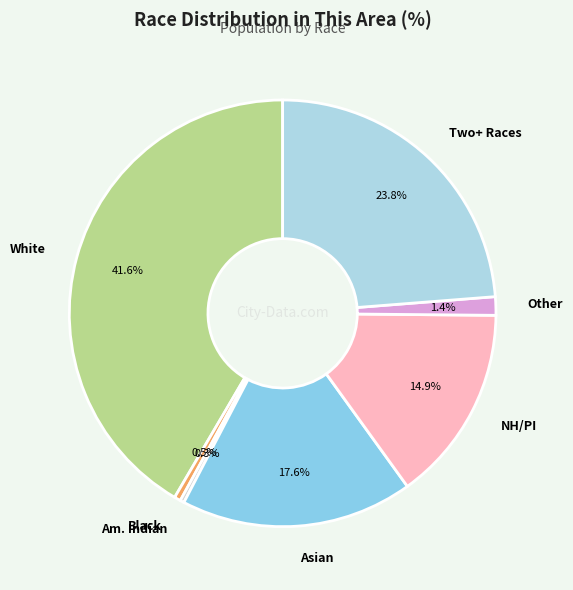

What portion of the pie excludes Am. Indian?

99.7%